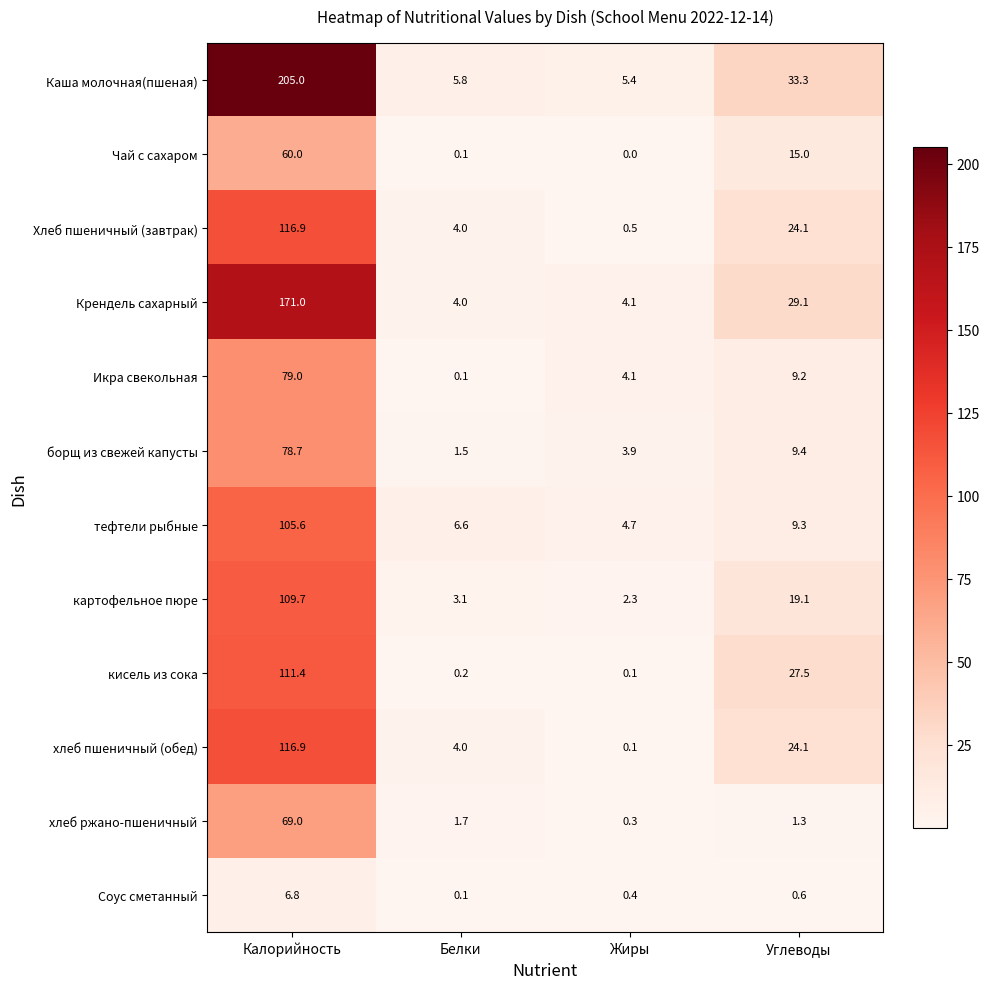

Rank the categories by борщ из свежей капусты value from lowest to highest.

Белки, Жиры, Углеводы, Калорийность